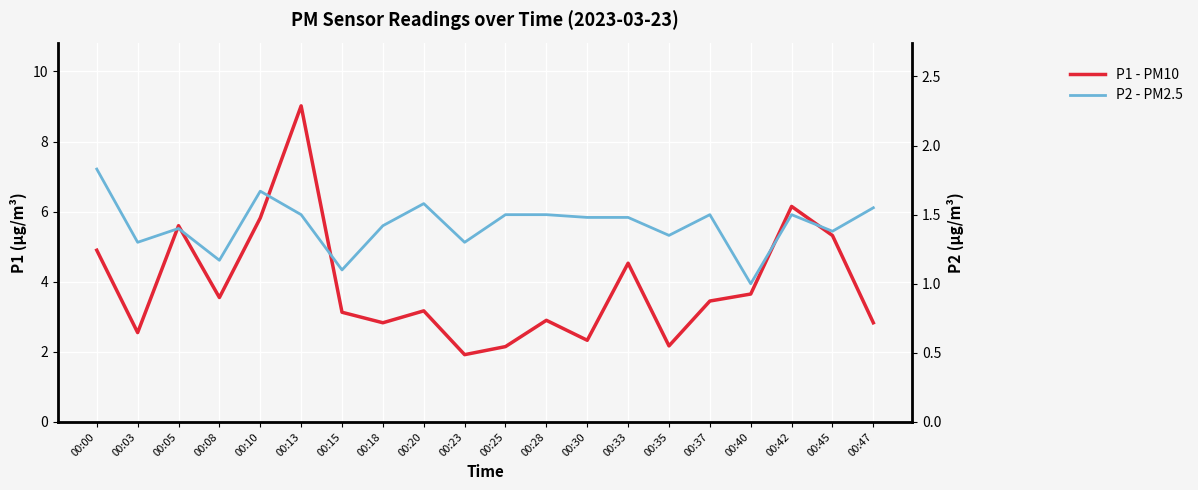

At how many categories does at least one series exceed 2?

19